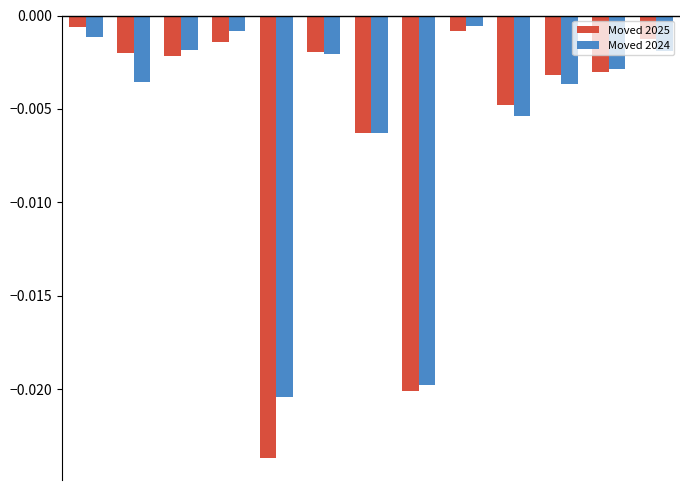

What is the sum of all Moved 2025 values?

-0.1